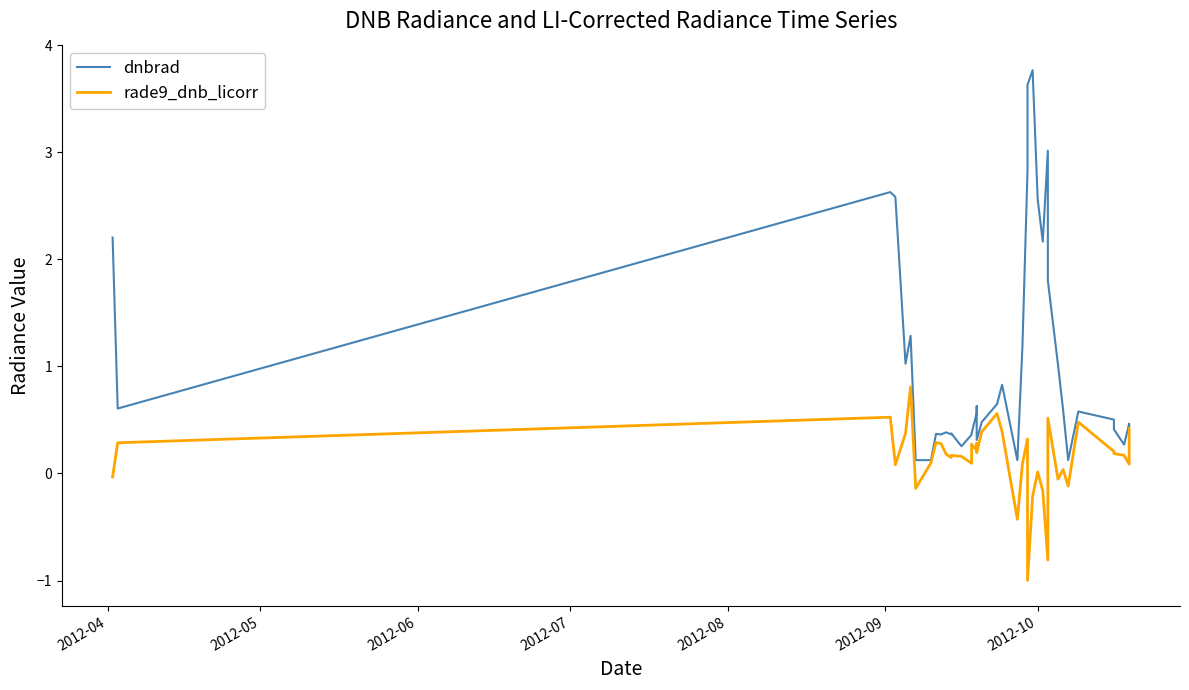

What position from the right is 2012-09?

35